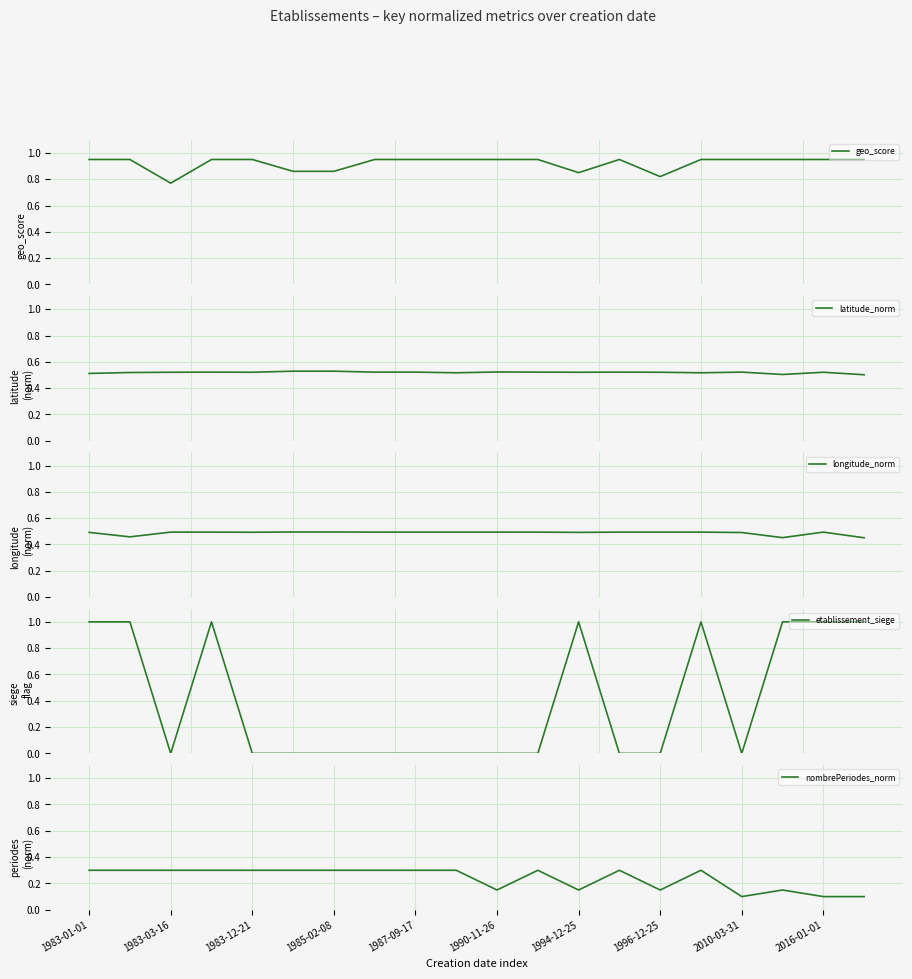

Rank the series by their maximum value, from lowest to highest.

nombrePeriodes_norm, longitude_norm, latitude_norm, geo_score, etablissement_siege